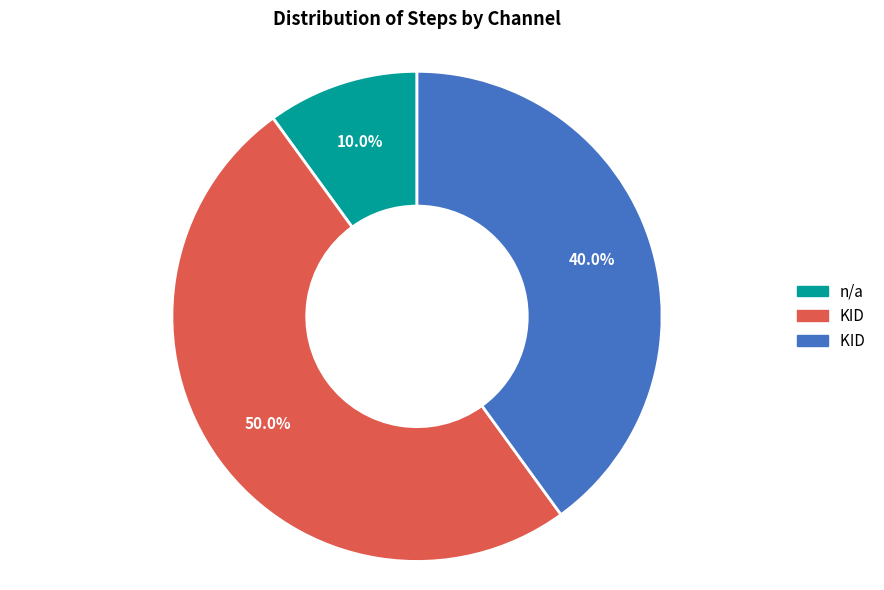

To the nearest percent, what is the difference between the largest and smallest slice percentages?

40%